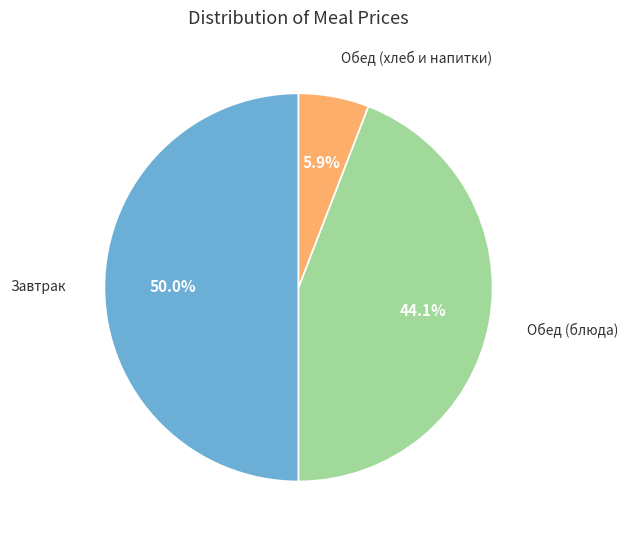

Count the number of slices in the pie.

3